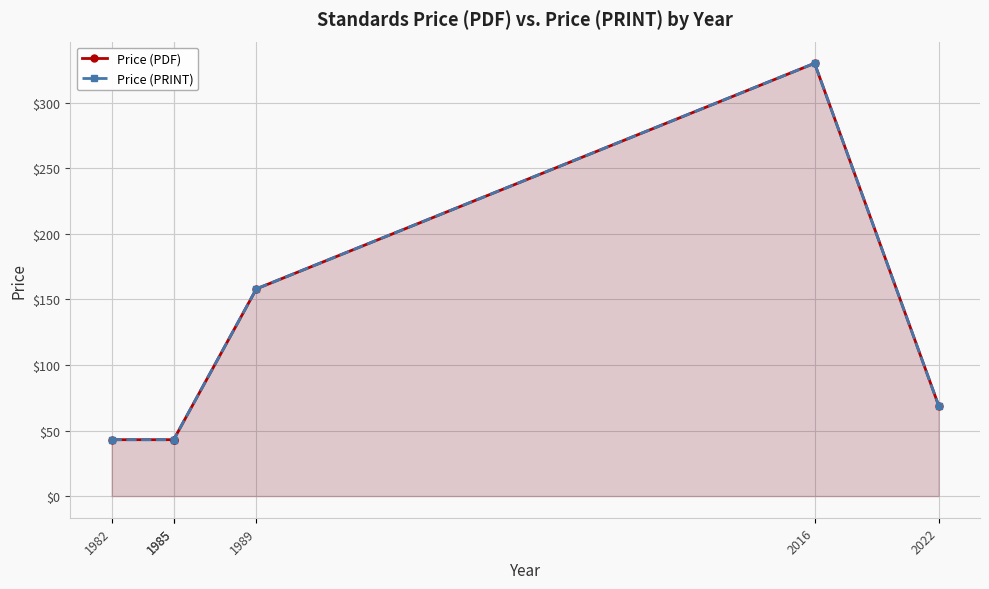

Is it true that Price (PDF) equals 11 at 1982?

False